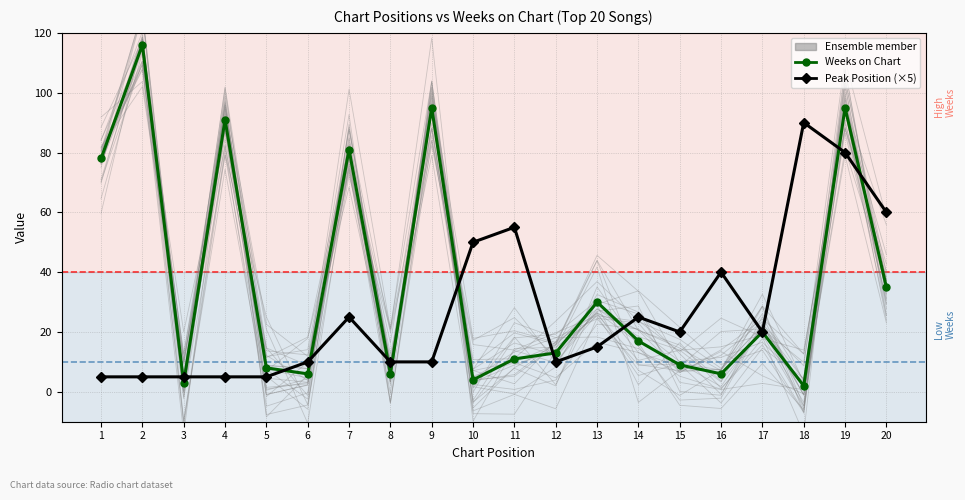

What is the difference between the maximum and second lowest values in the Peak Position (×5) series?

85